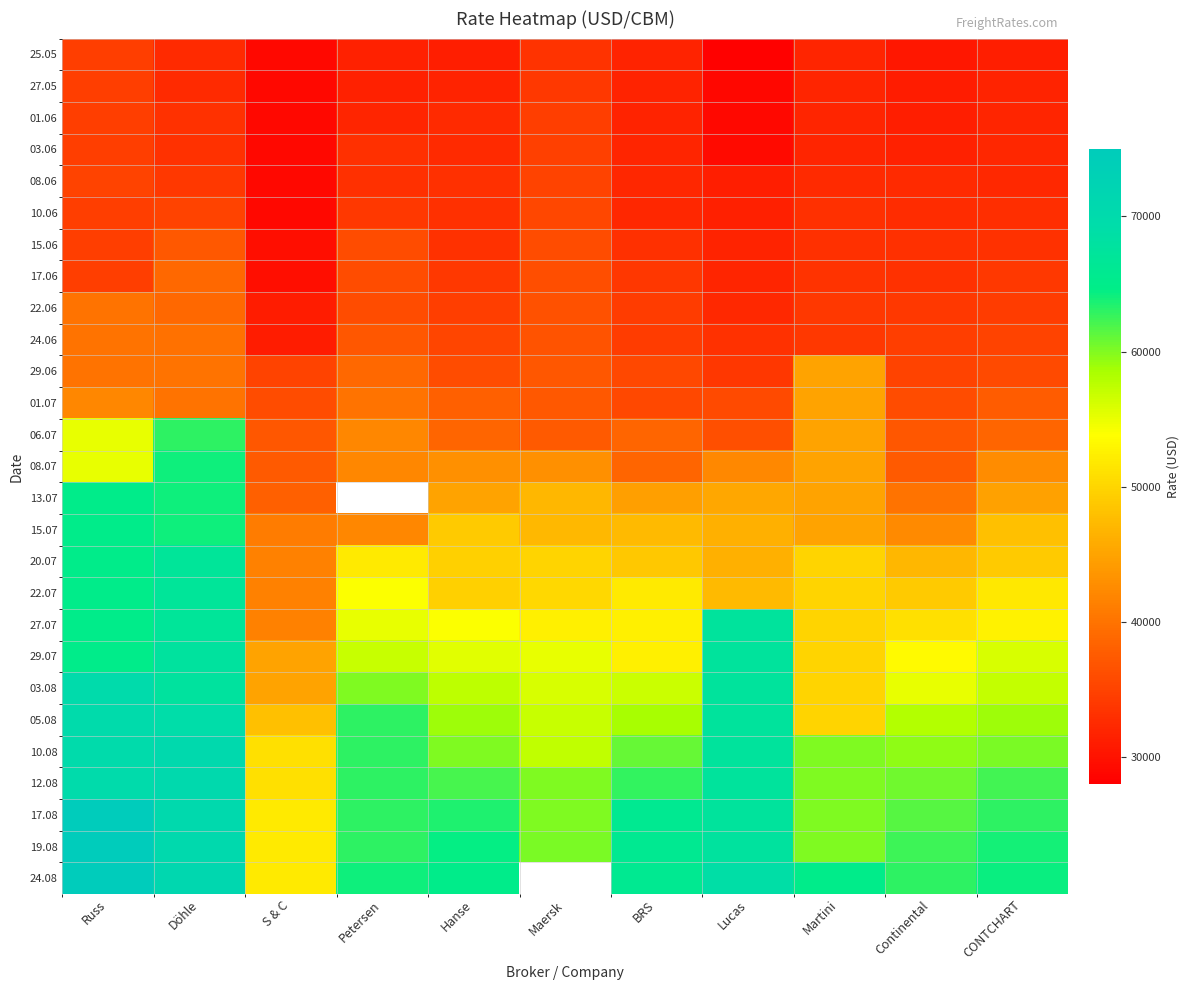

What is the sum of the 10.06 values at S & C and CONTCHART?

61840.0